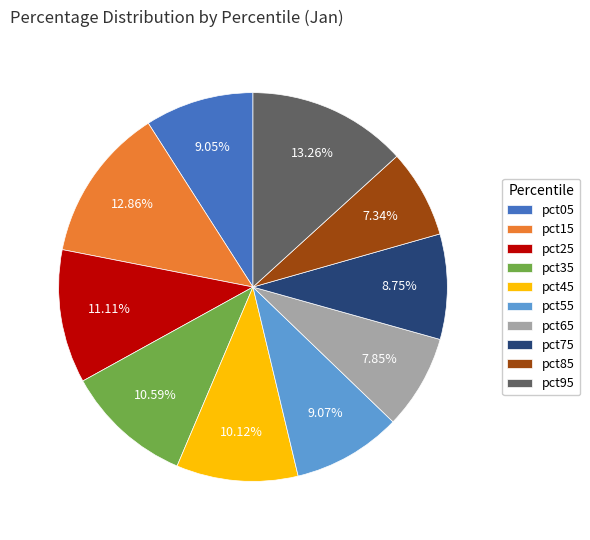

Between pct55 and pct35, which is larger?

pct35